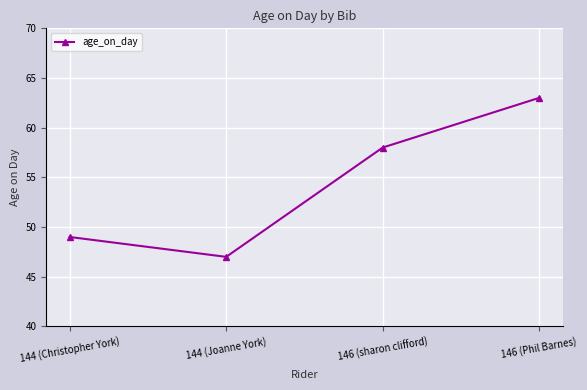

The chart shows a value of 63 at 146 (Phil Barnes). True or false?

True